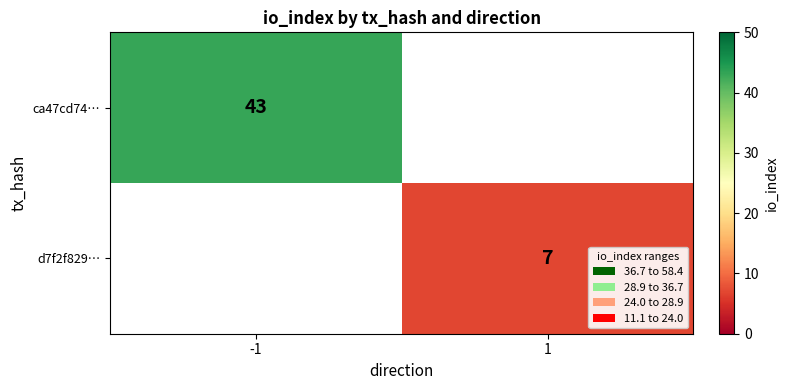

True or false: ca47cd74… has a value of 69 at -1.

False